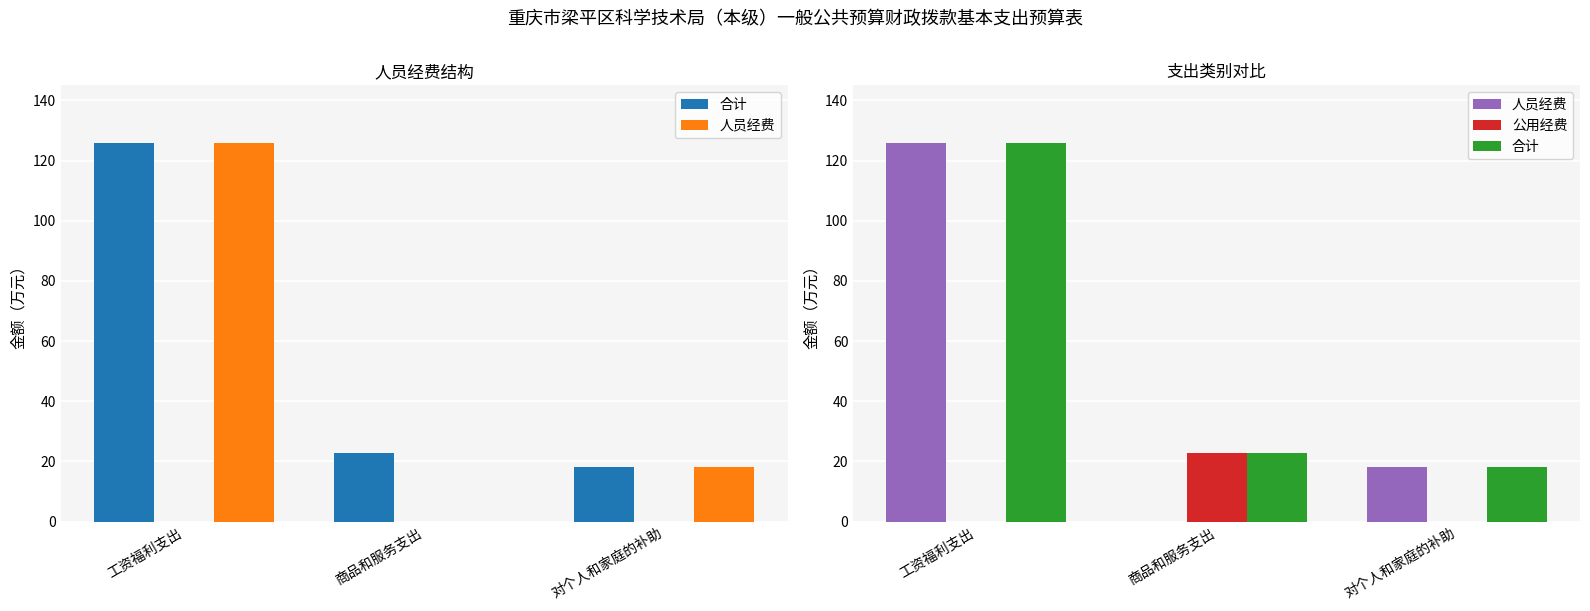

Rank the series by their average value, from highest to lowest.

合计, 人员经费, 公用经费